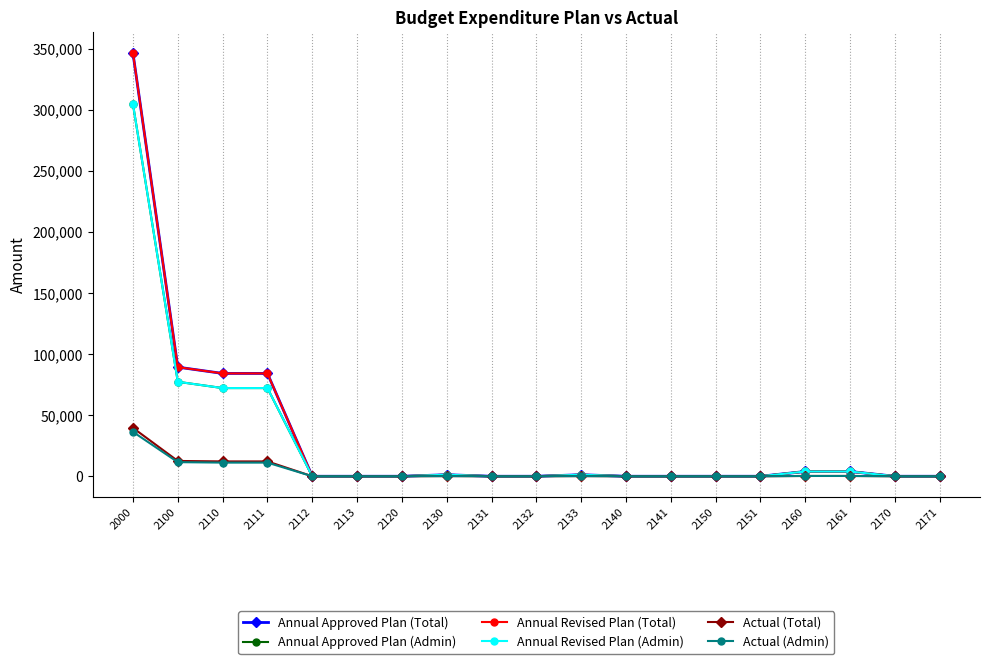

What is the average value of the Annual Approved Plan (Total) series?

32348.3